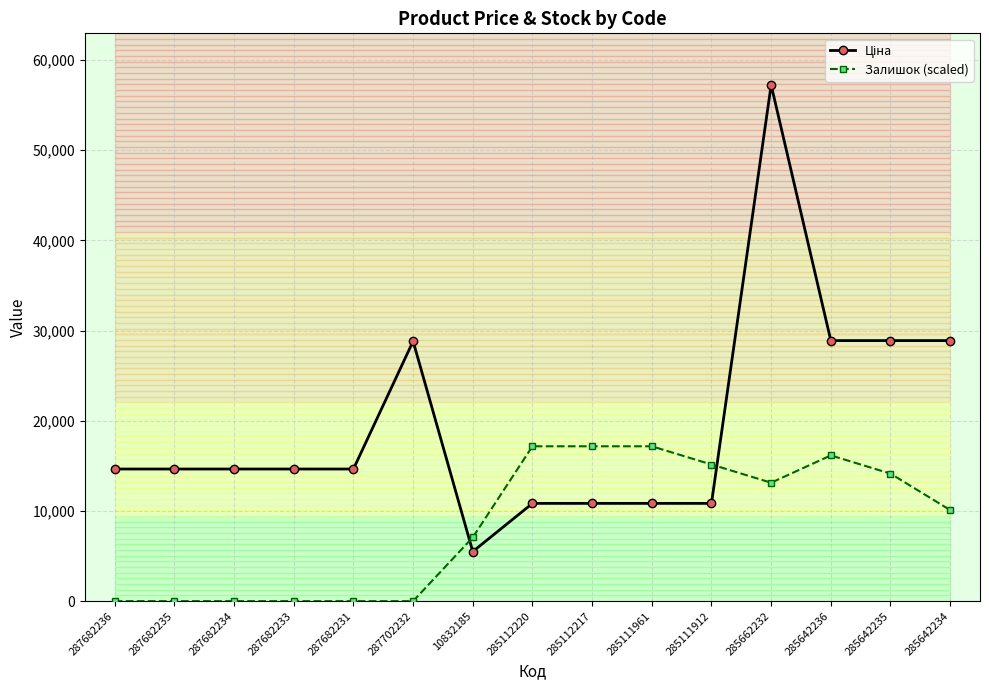

What is the label of the 11th point from the right?

287682231